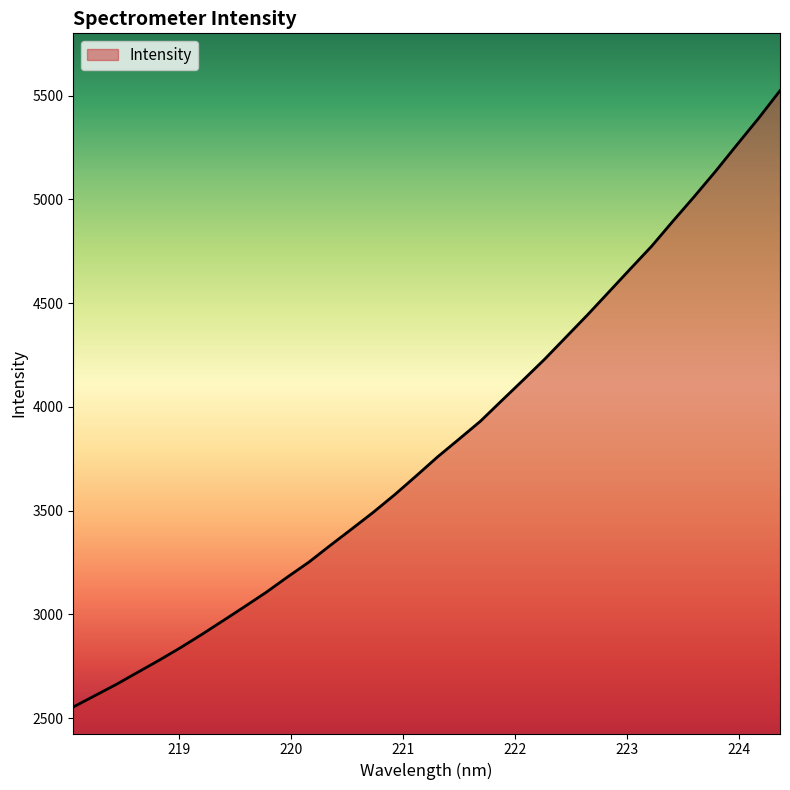

What is the smallest value displayed?

2553.7